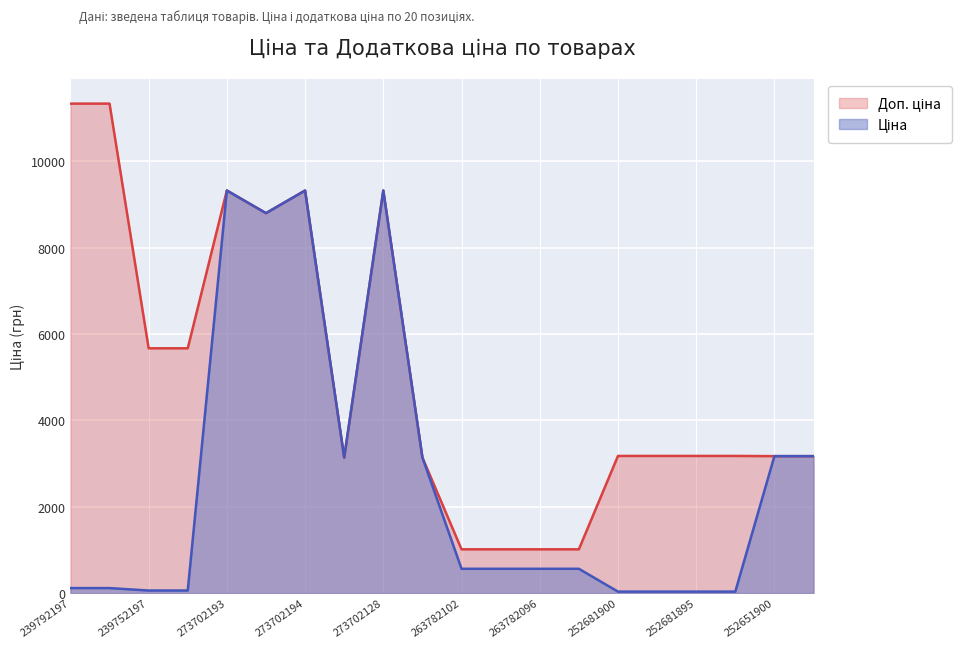

What is the difference between the highest and lowest values at 252681895?

3142.3